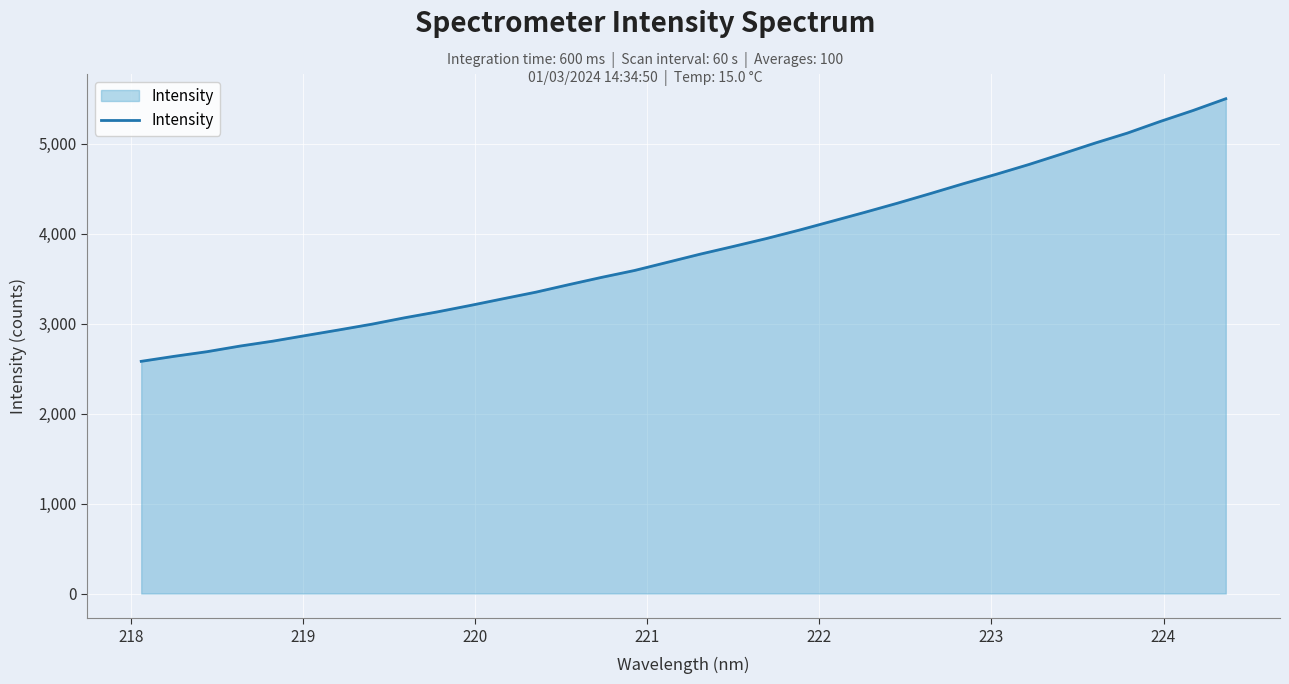

What is the greatest value displayed?

5502.1